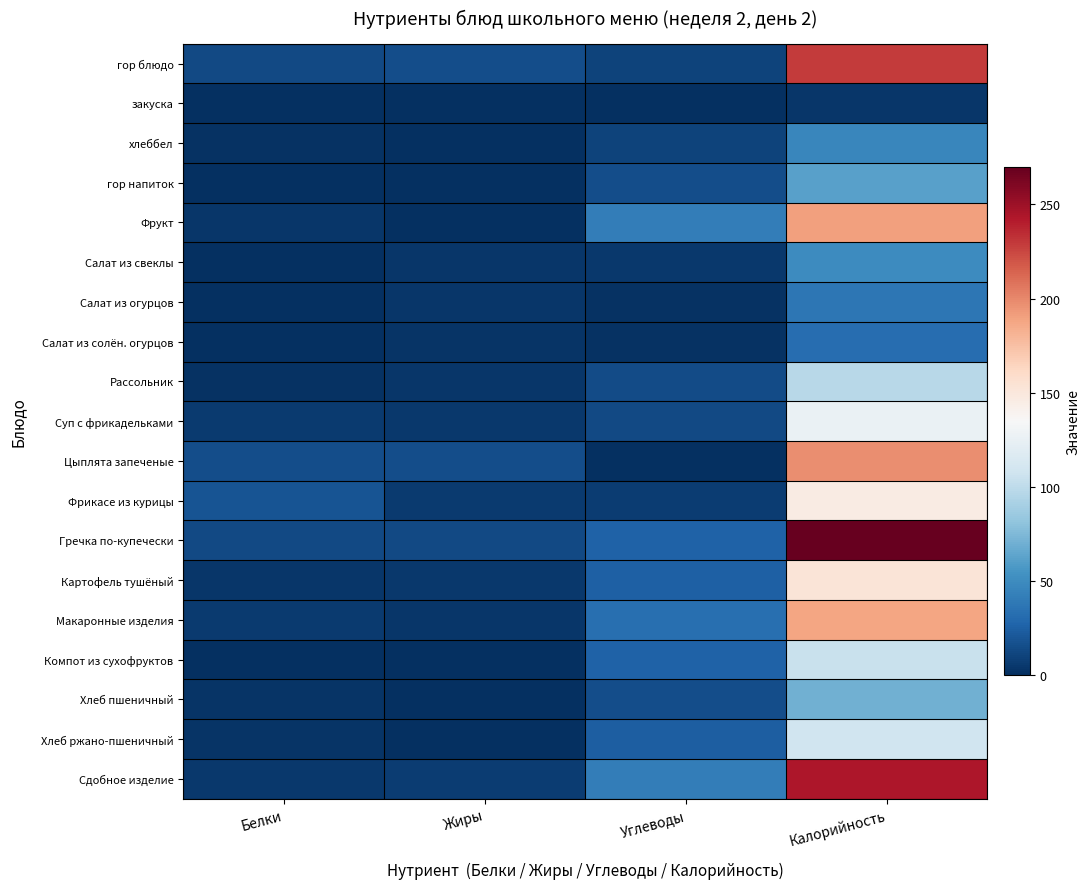

What is the spread (max minus min) of values at Белки?

18.0